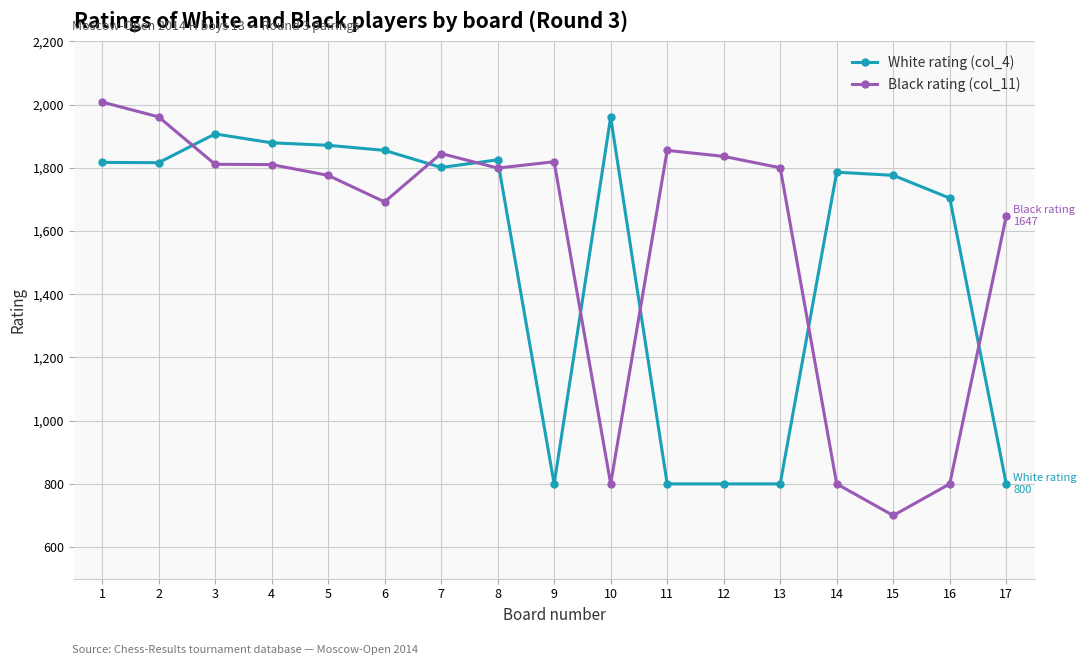

True or false: White rating (col_4) has more than 1 interior local peaks.

True